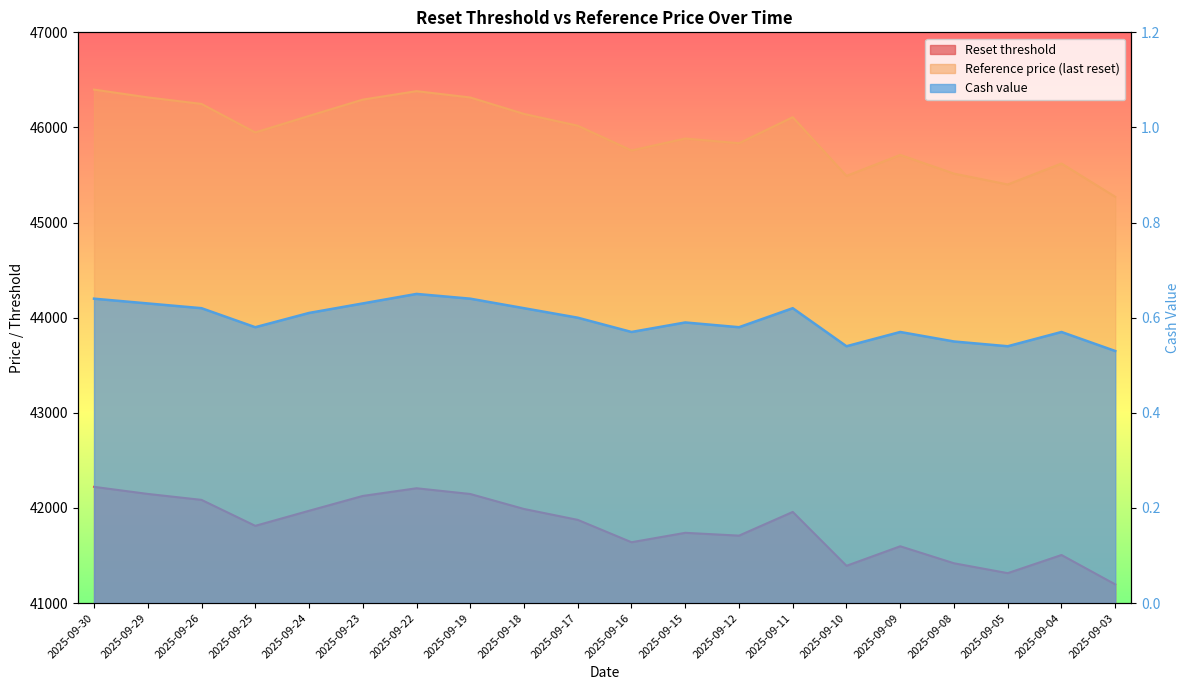

What is the approximate value of Reset threshold at 2025-09-29?

42147.6